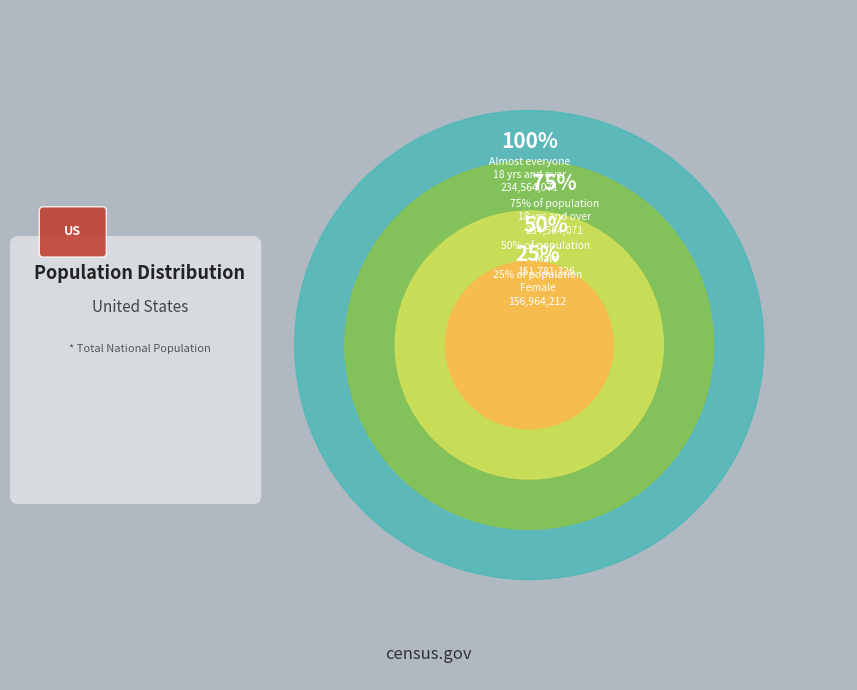

Which slice is the largest?

18 years and over